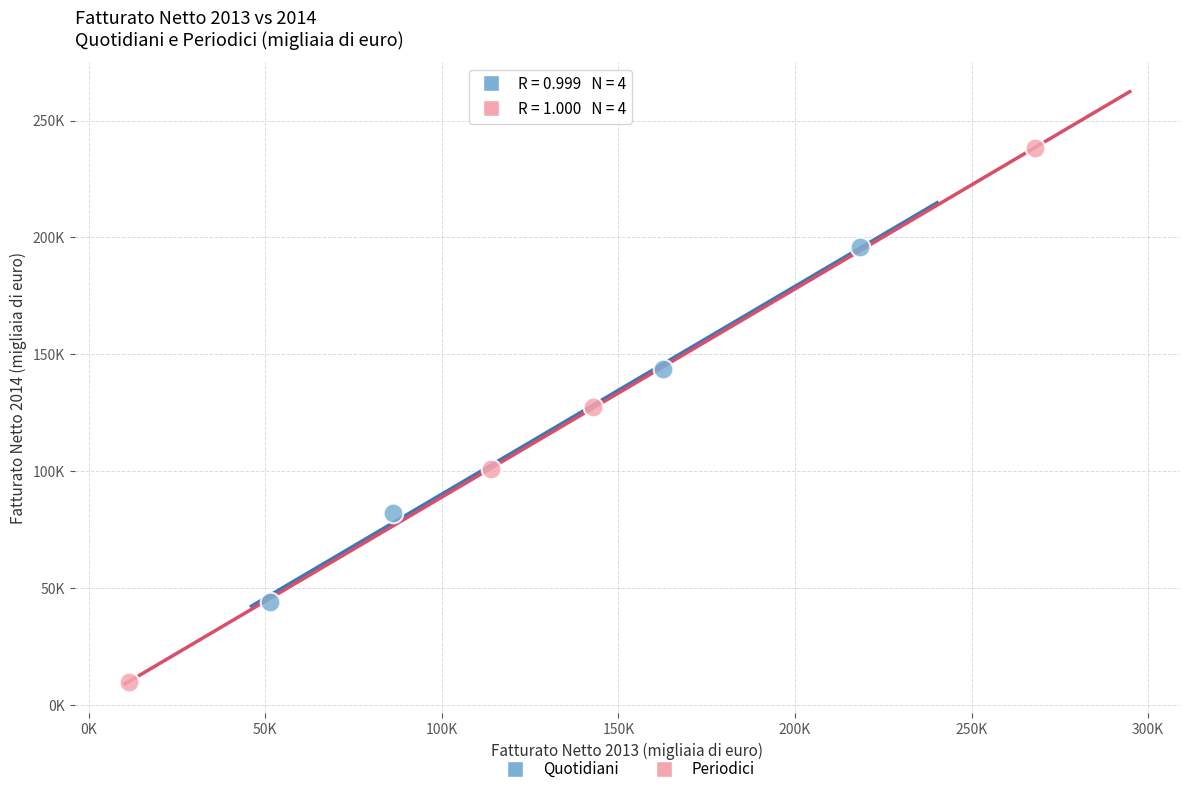

What are all the series names shown in the legend?

Quotidiani, Periodici